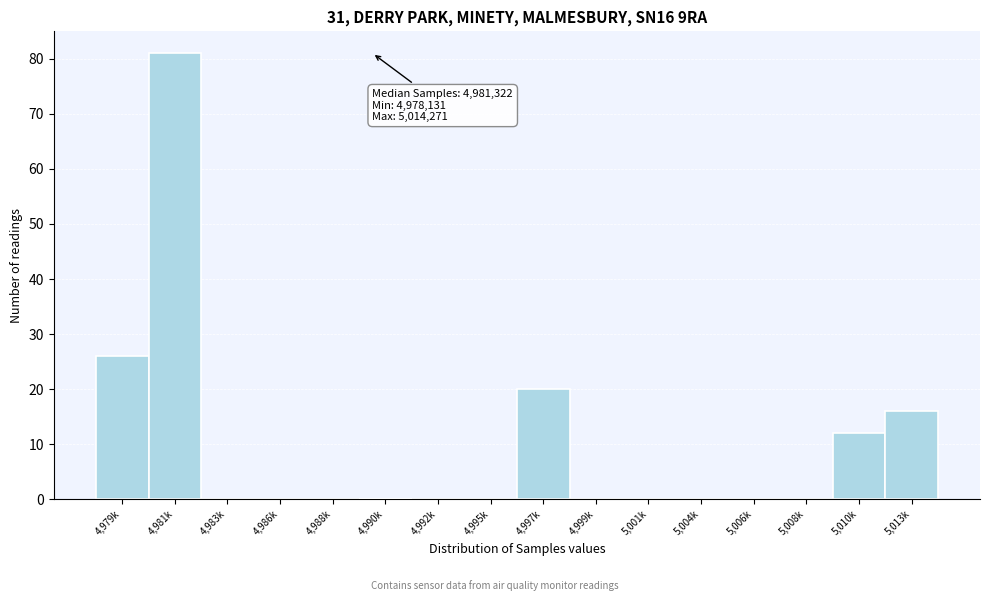

Reading right to left, list all the values displayed in this chart.

5,013k=16	5,010k=12	5,008k=0	5,006k=0	5,004k=0	5,001k=0	4,999k=0	4,997k=20	4,995k=0	4,992k=0	4,990k=0	4,988k=0	4,986k=0	4,983k=0	4,981k=81	4,979k=26